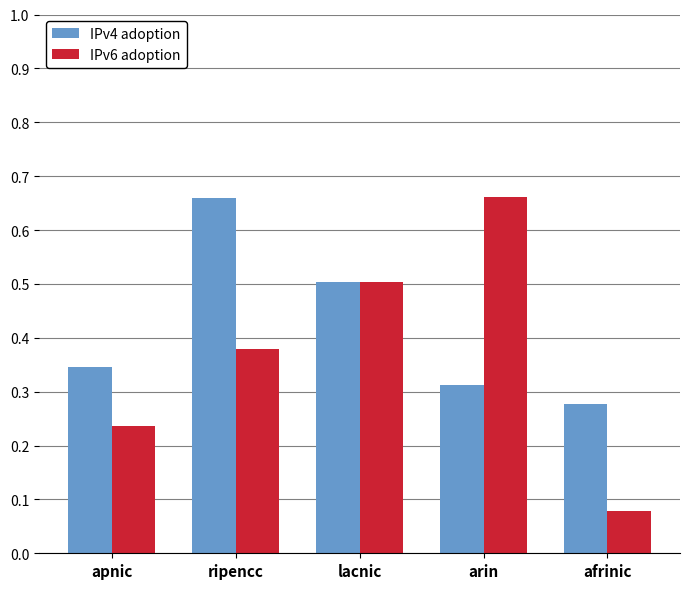

List the series in order of their overall mean, lowest first.

IPv6 adoption, IPv4 adoption